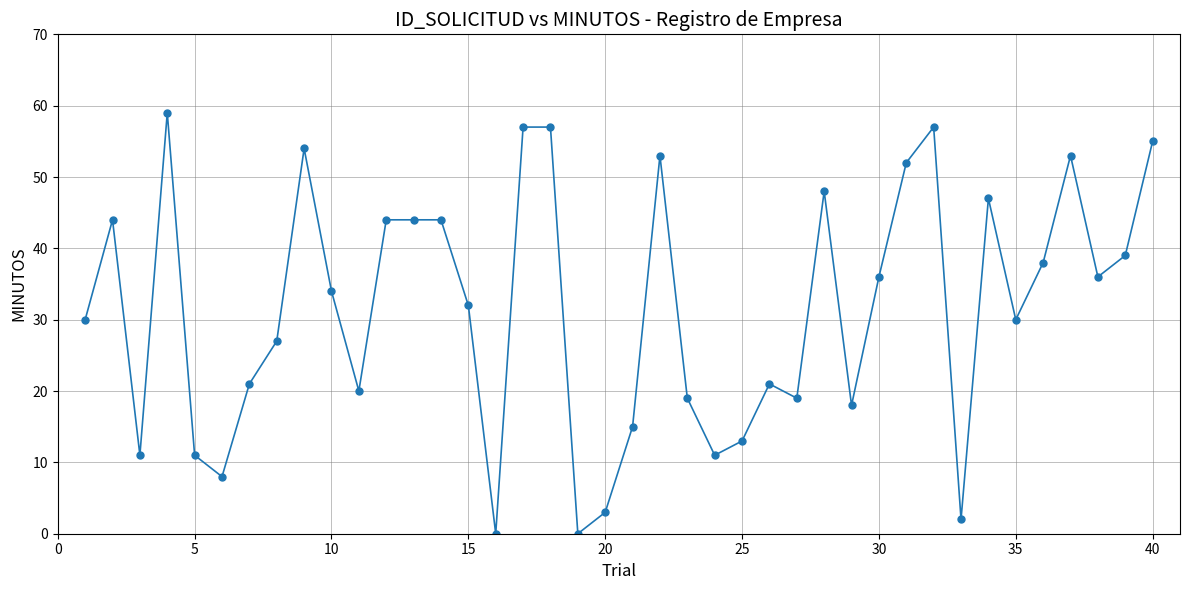

What is the average value?

32